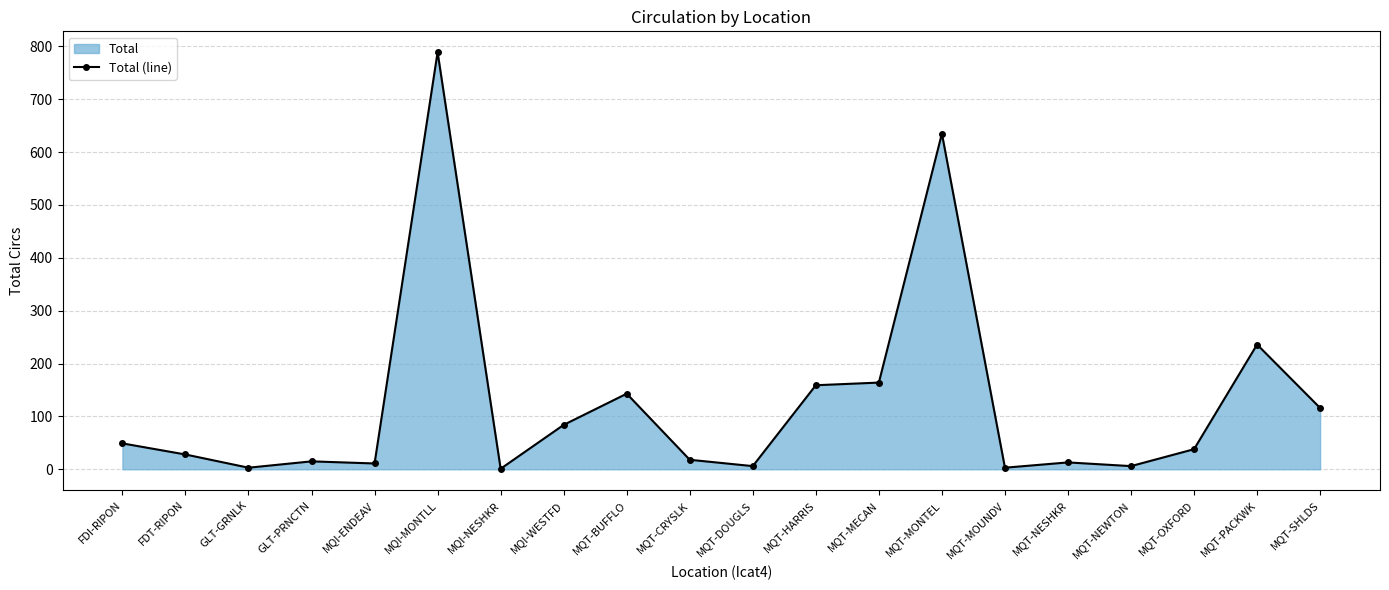

The value at MQI-ENDEAV is 11. True or false?

True